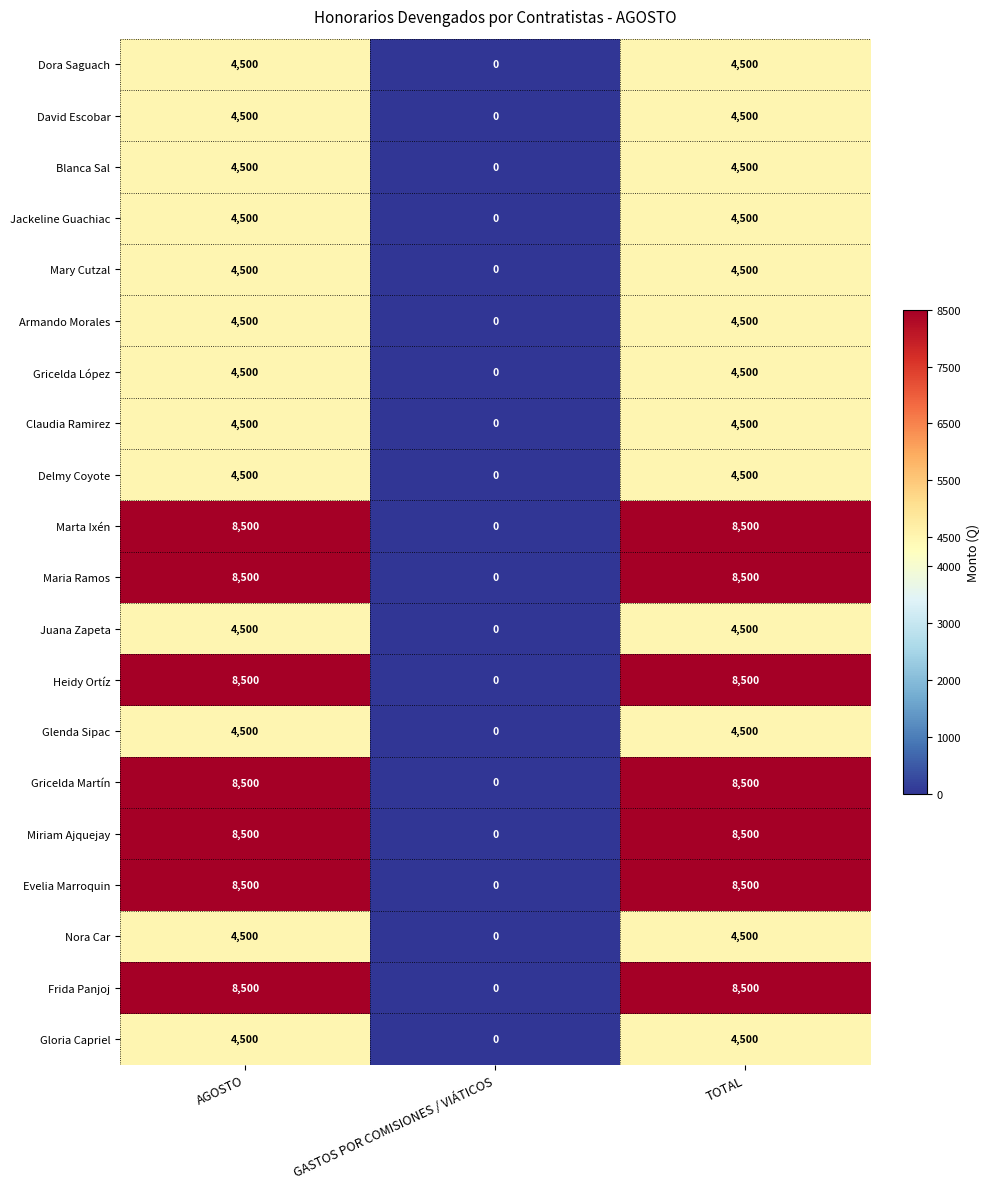

Which category has the lowest value across all series?

GASTOS POR COMISIONES / VIÁTICOS